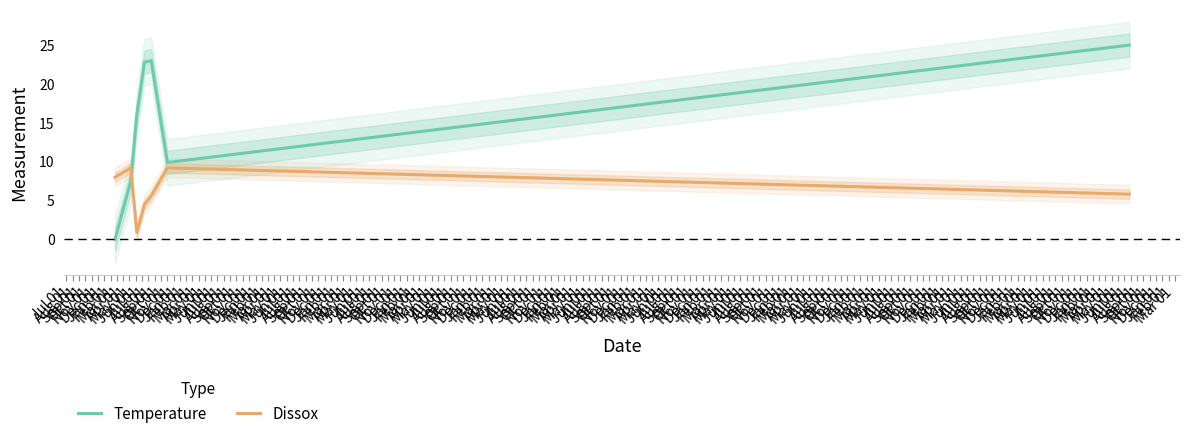

Which series ends up on top after the final intersection of Temperature and Dissox?

Temperature